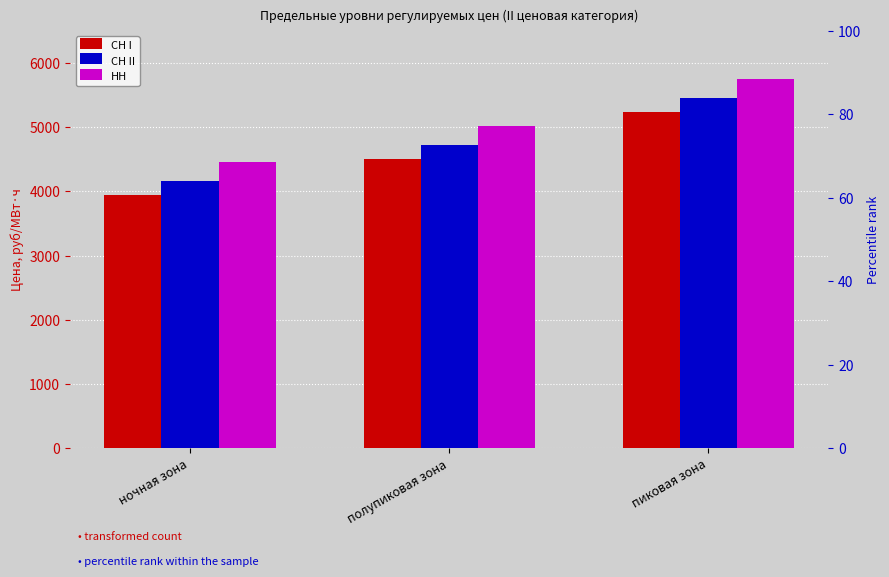

What is the label of the 1st bar from the right?

пиковая зона